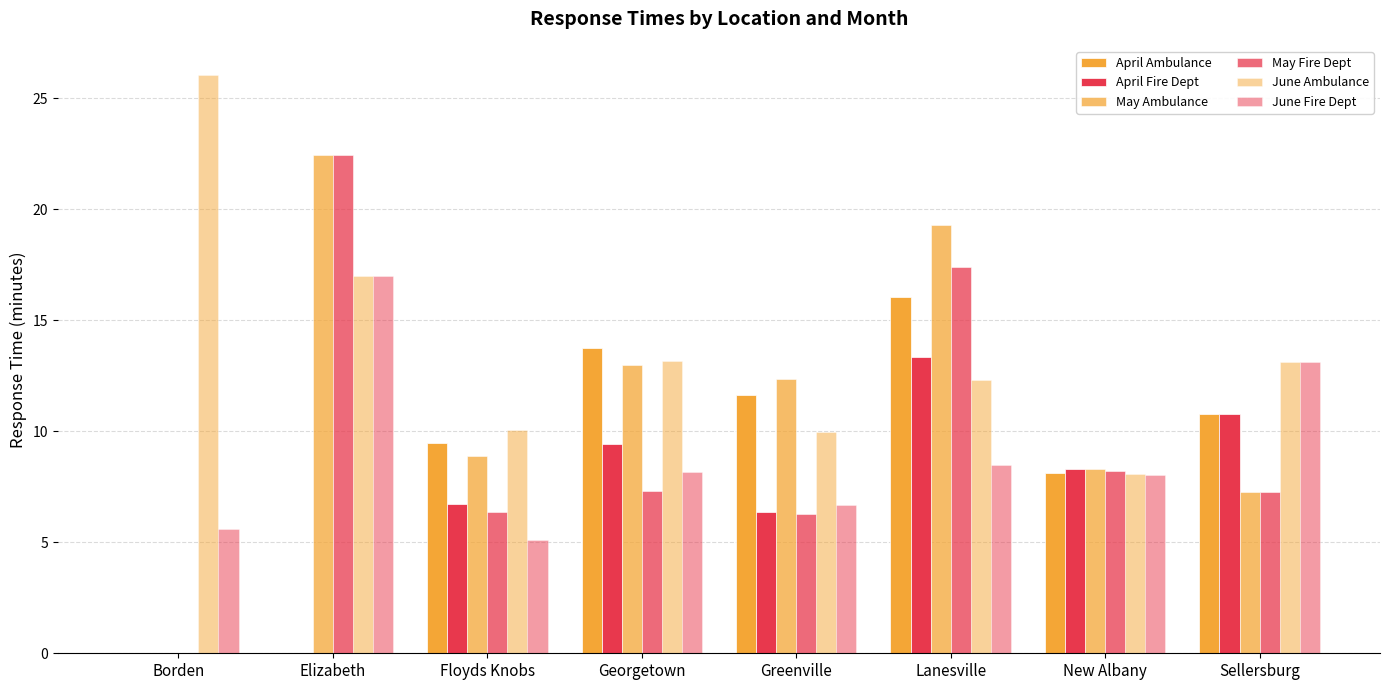

Is the value of May Fire Dept at Georgetown greater than the value of May Ambulance at Georgetown?

No